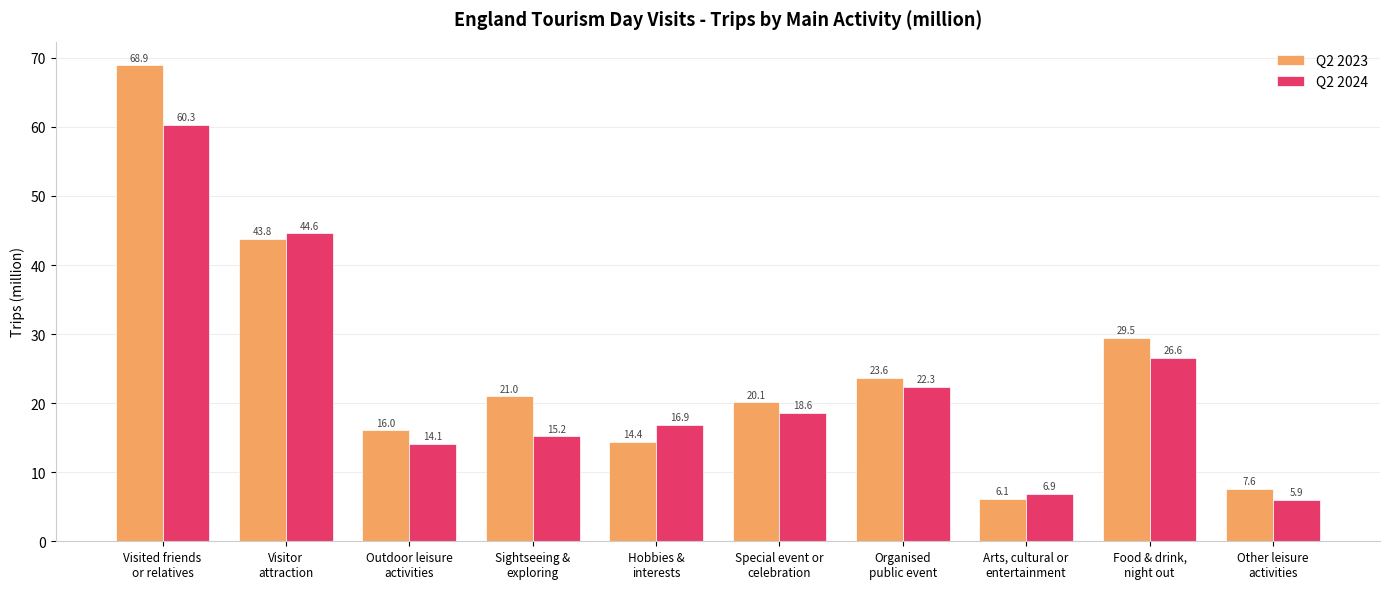

Which series has the largest total across all categories?

Q2 2023